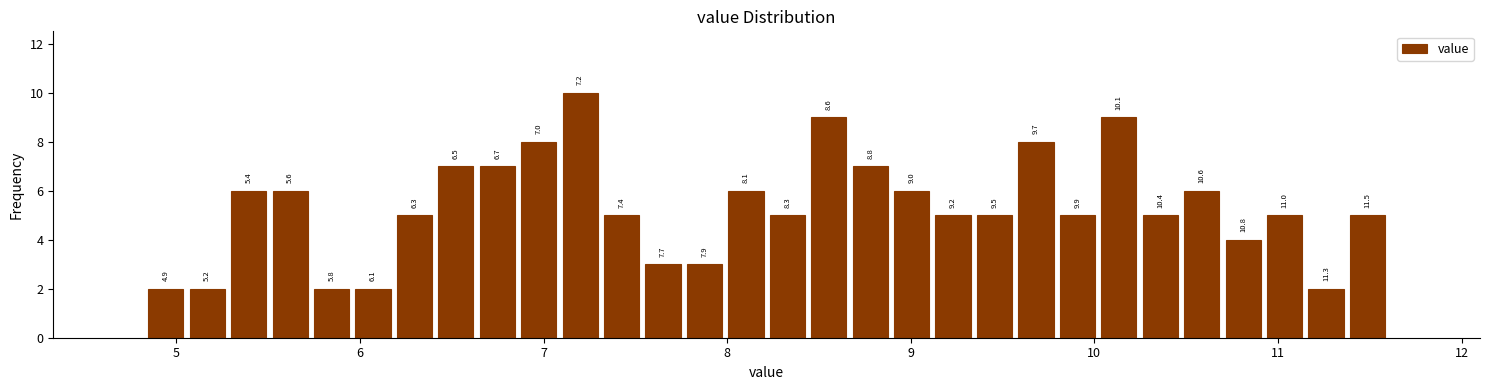

Around what value on the x-axis is the tallest bar? Give the approximate position of its centre, as read against the axis.

7.2